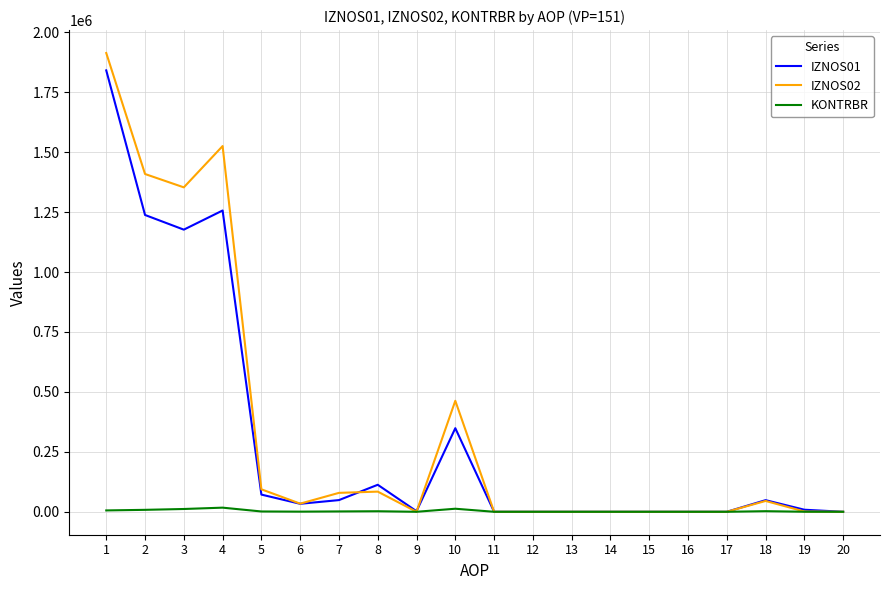

Which series has the widest spread of values?

IZNOS02